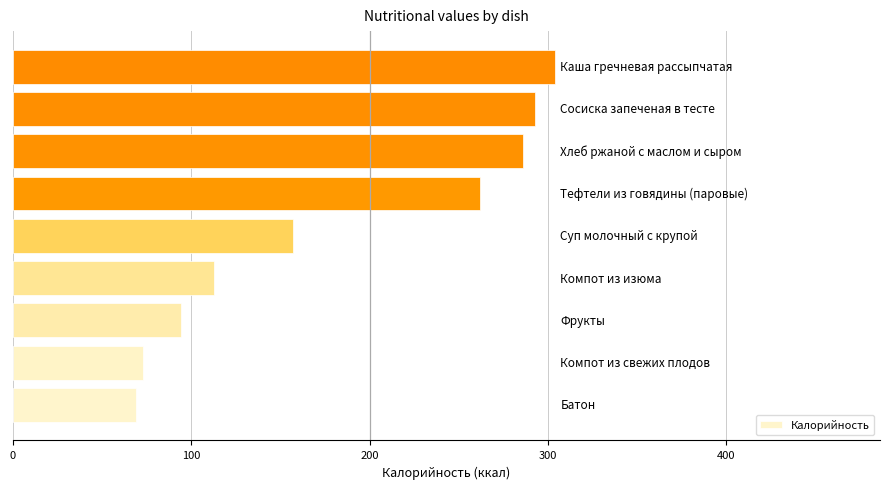

Reading bottom to top, transcribe all the data shown in this chart.

69	73	94	113	157	262	286	293	304